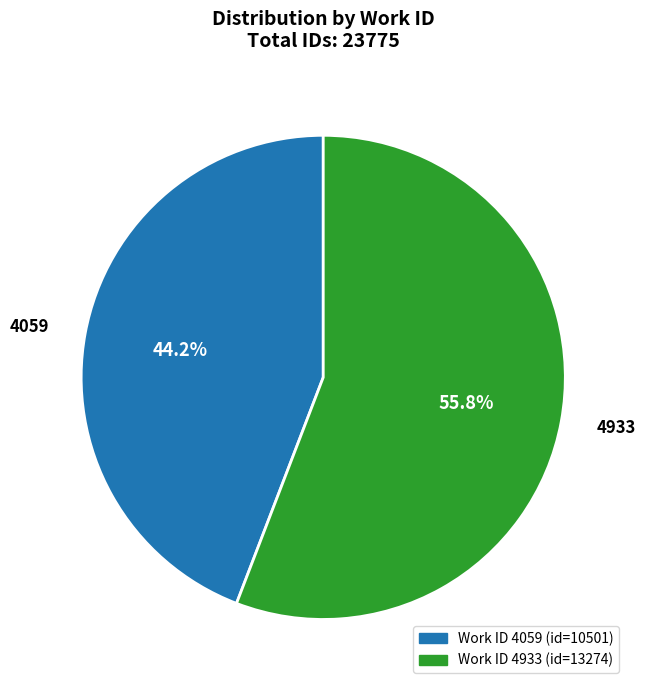

Does any single category account for the majority?

Yes